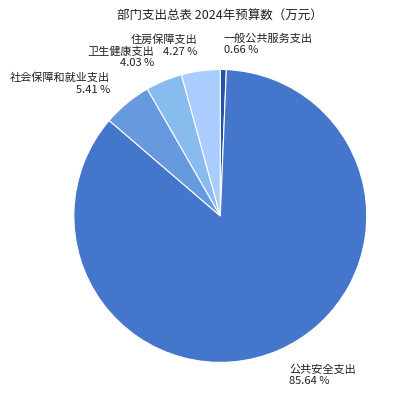

Is there a majority slice in this chart?

Yes